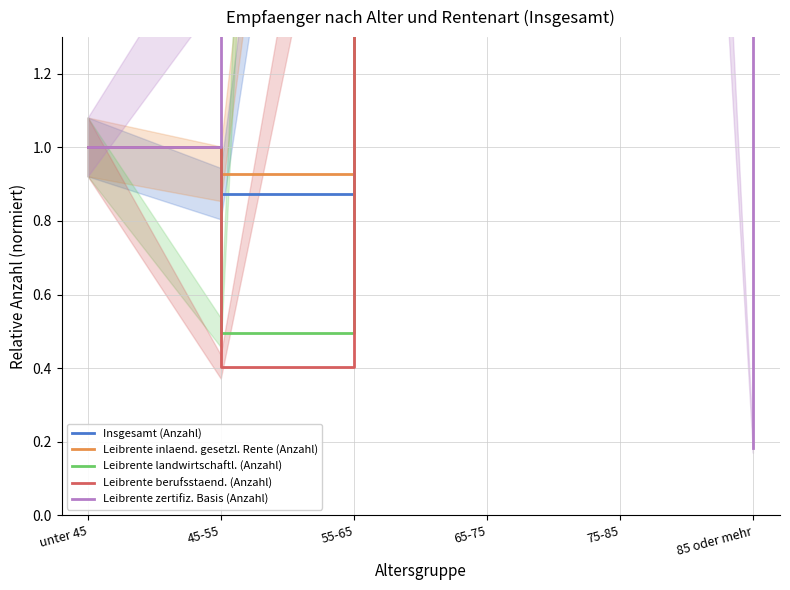

True or false: Leibrente zertifiz. Basis (Anzahl) has a value of 0.2 at 85 oder mehr.

True